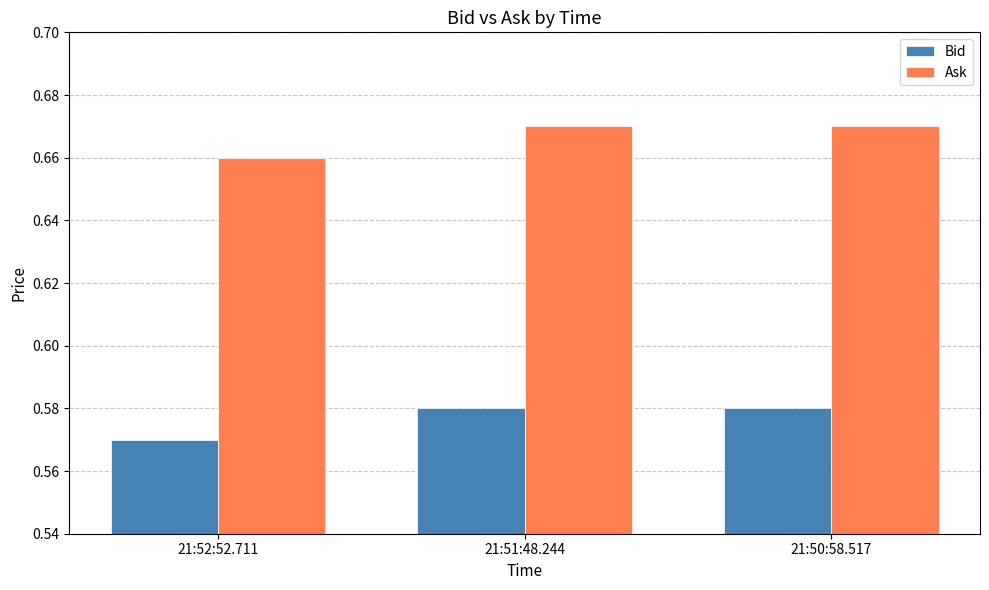

The Ask series shows 0.2 at 21:51:48.244. True or false?

False